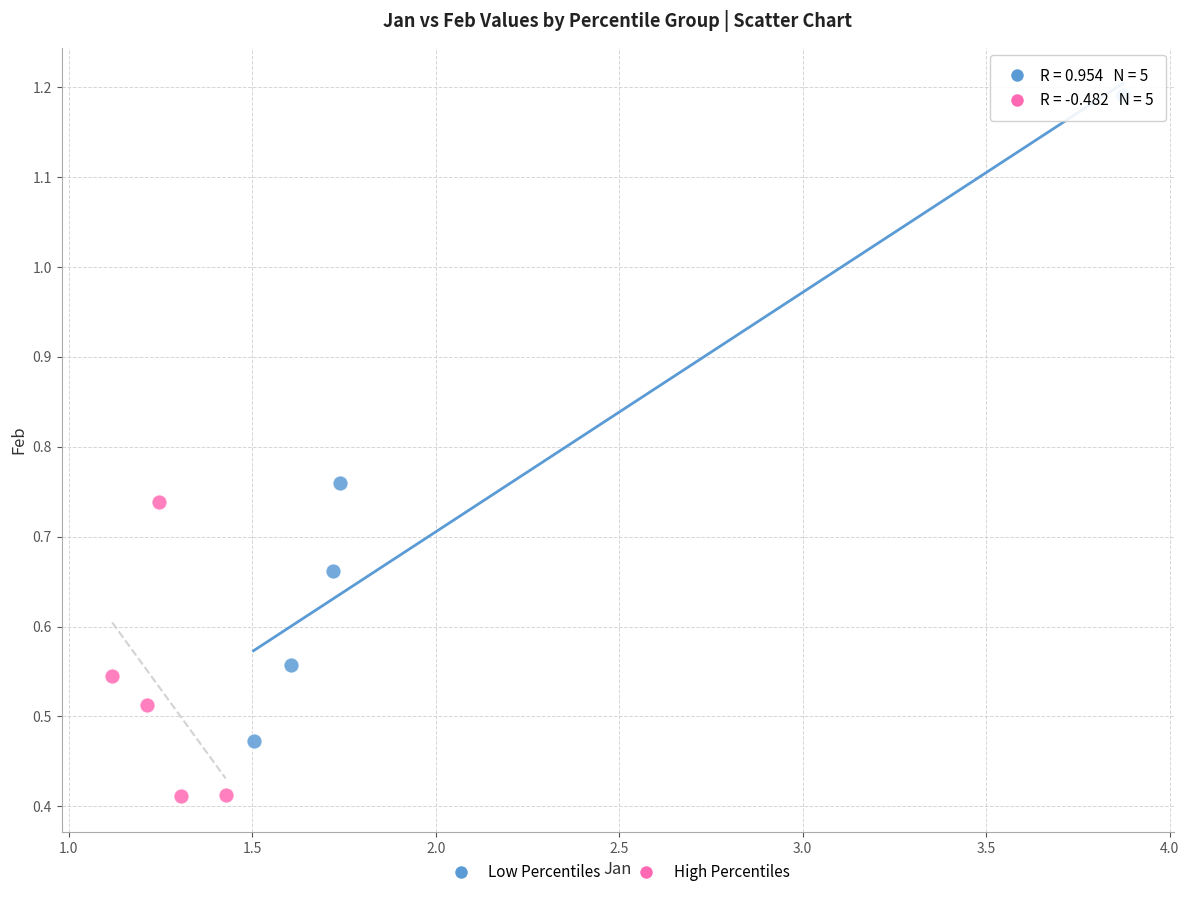

Which series has the widest spread of Y values?

Low Percentiles